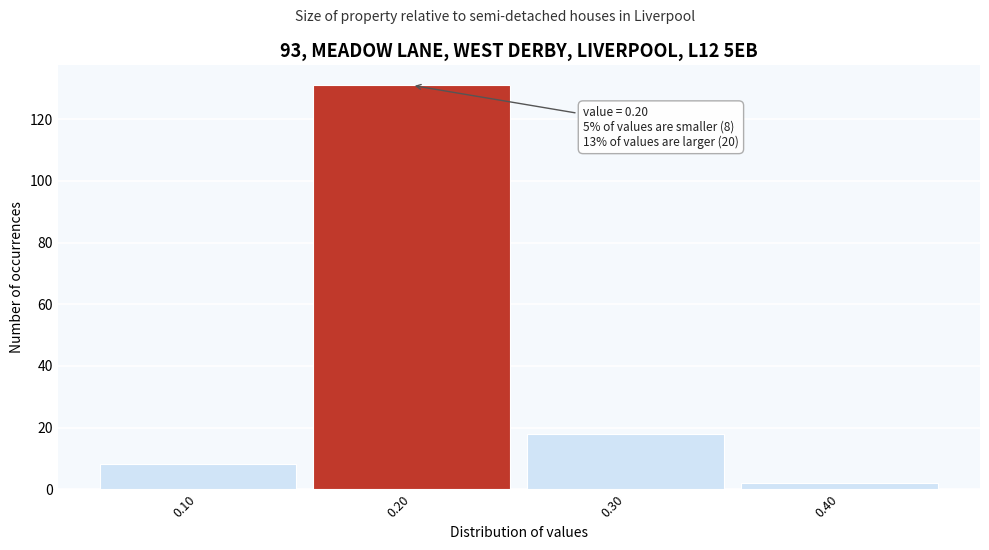

Which range on the x-axis has the tallest bar?

0.15 to 0.25